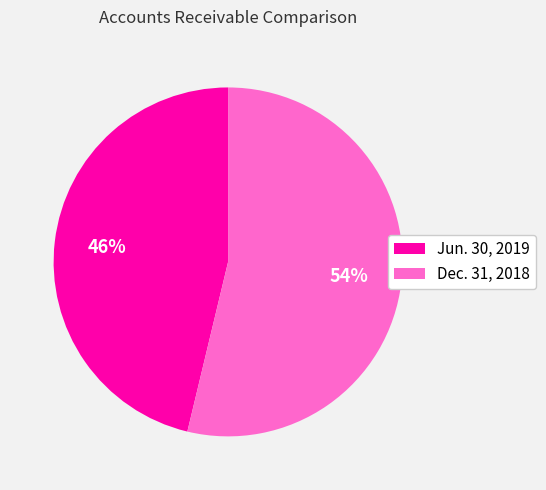

To the nearest percent, what percentage of the pie is Dec. 31, 2018?

54%